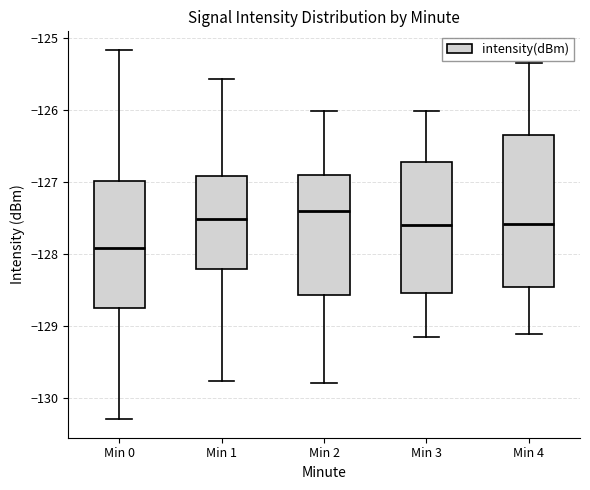

Which box's median line is the highest?

Min 2